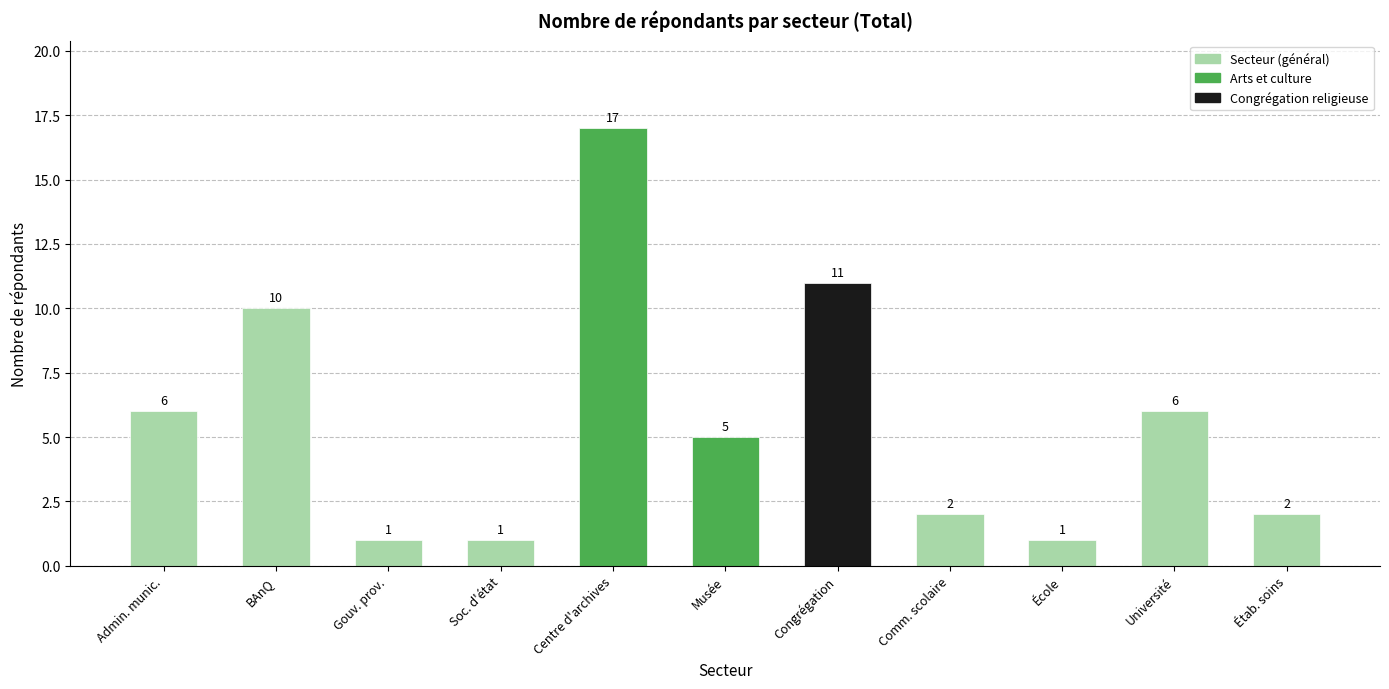

Reading left to right, what are all the values shown in this chart?

6	10	1	1	17	5	11	2	1	6	2